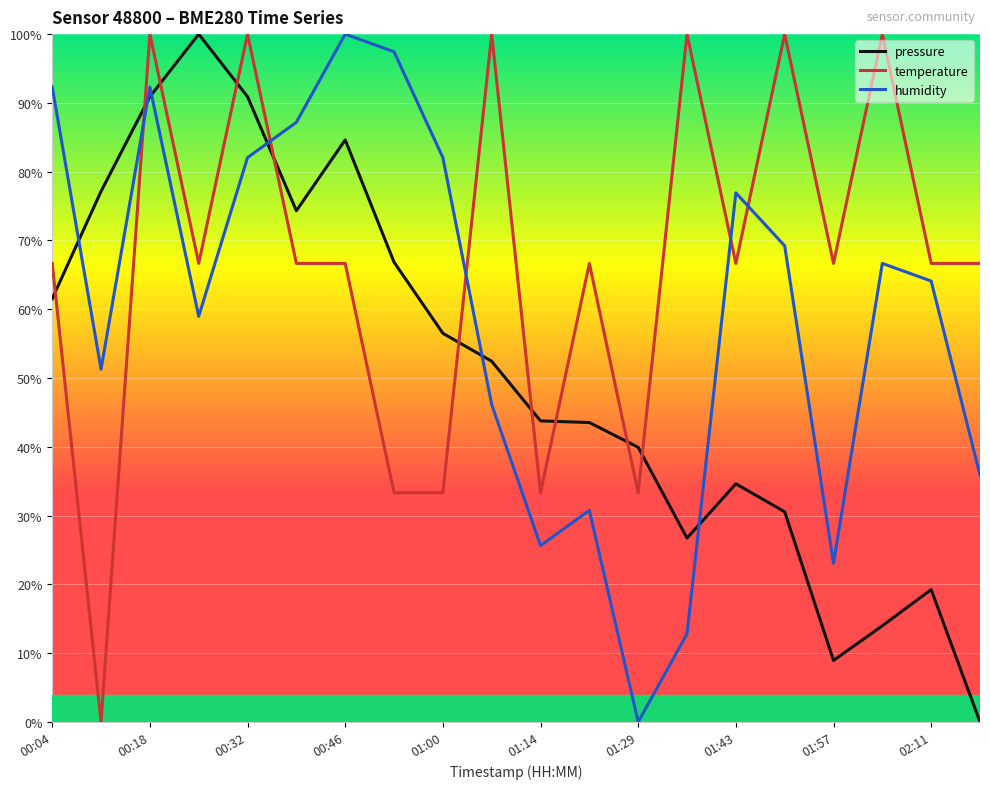

After their last crossing, which series has the higher values: humidity or pressure?

humidity